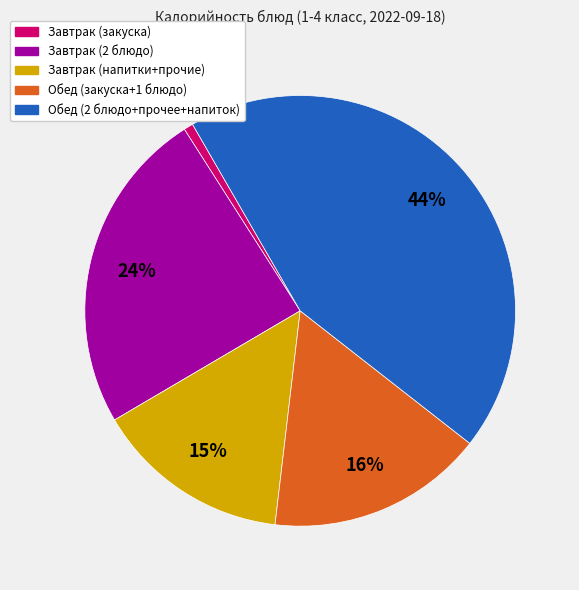

What percentage is the Обед (2 блюдо+прочее+напиток) slice, to the nearest percent?

44%